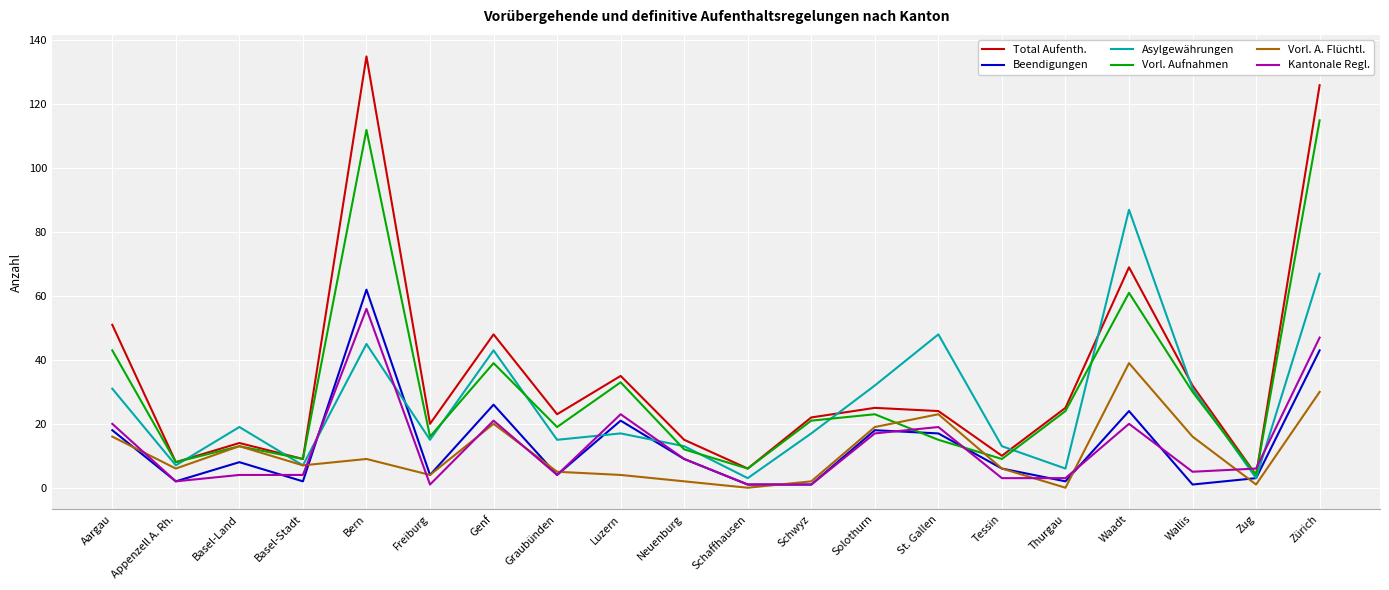

How many series are shown in this chart?

6